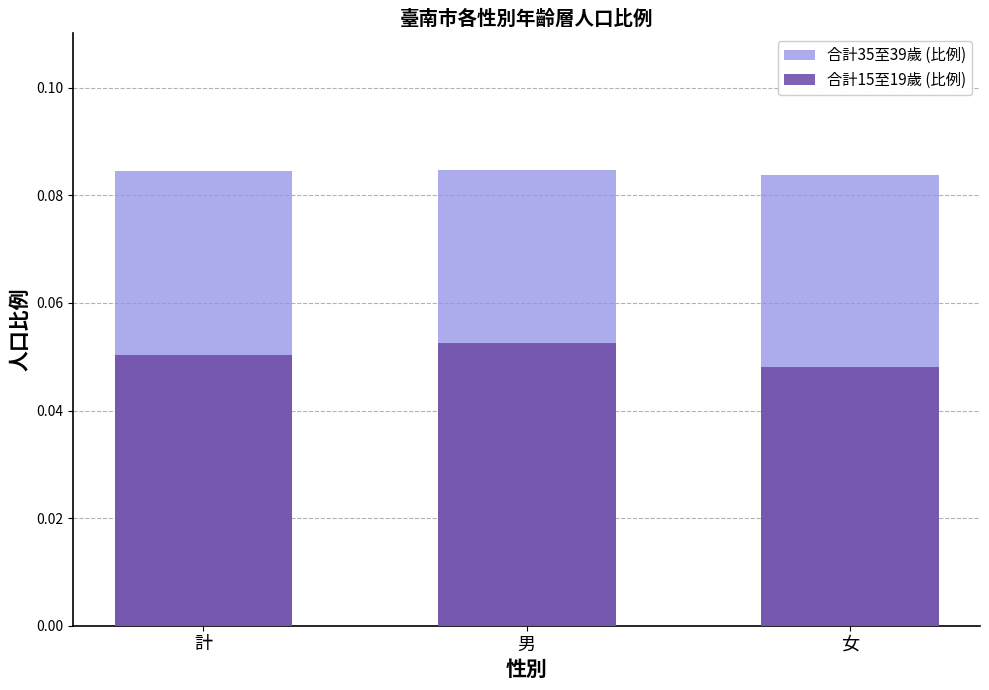

What is the highest value of the 合計15至19歲 (比例) series?

0.1